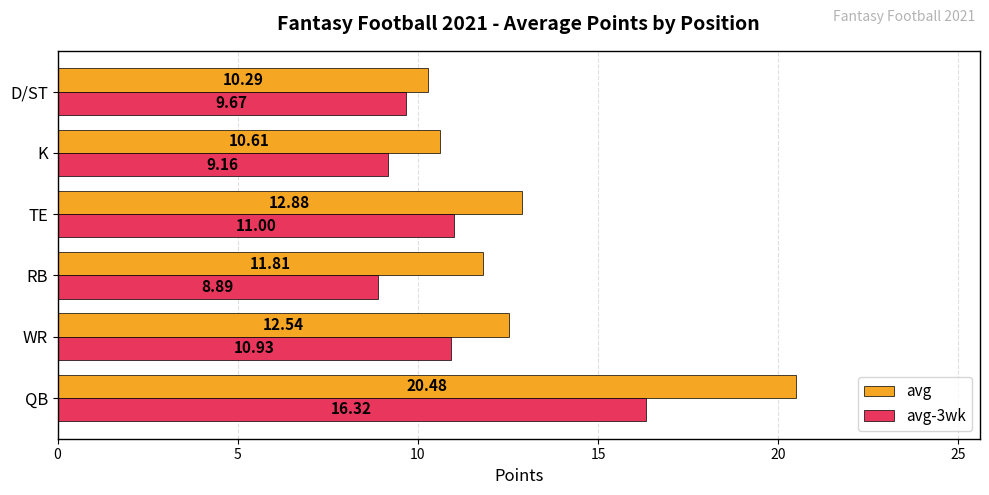

What is the lowest value of the avg series?

10.3